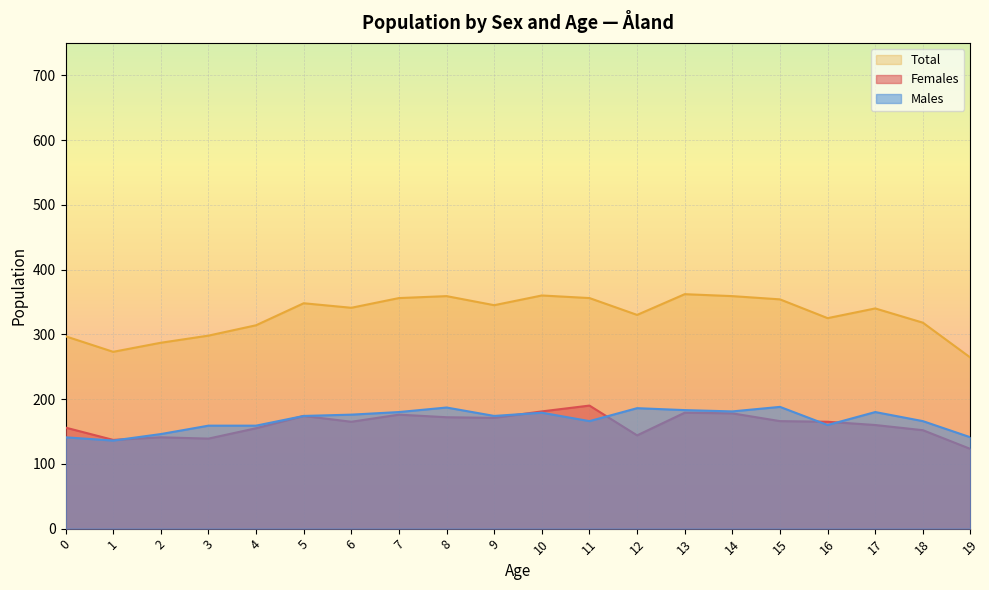

What is the maximum value for Females?

190